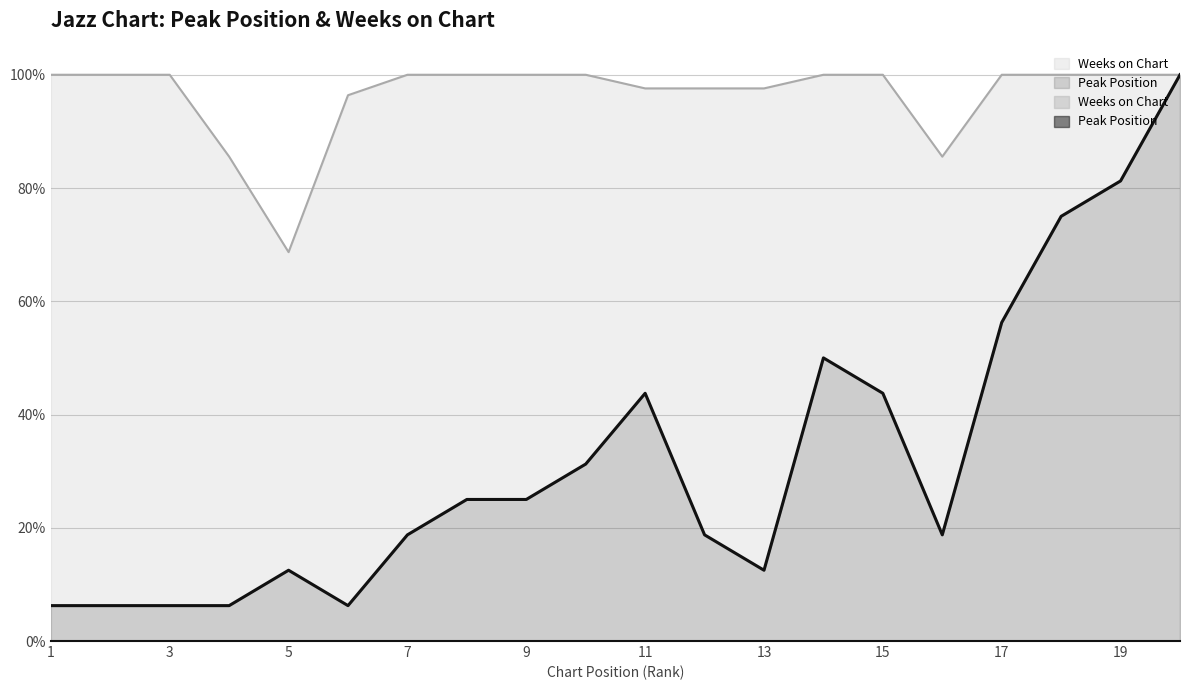

What is the greatest value displayed?

1.0